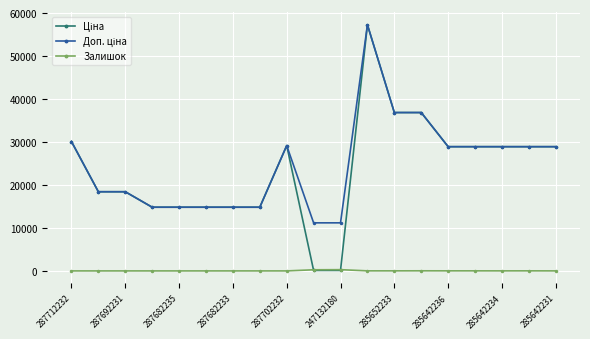

What is the maximum value shown in the chart?

57258.0